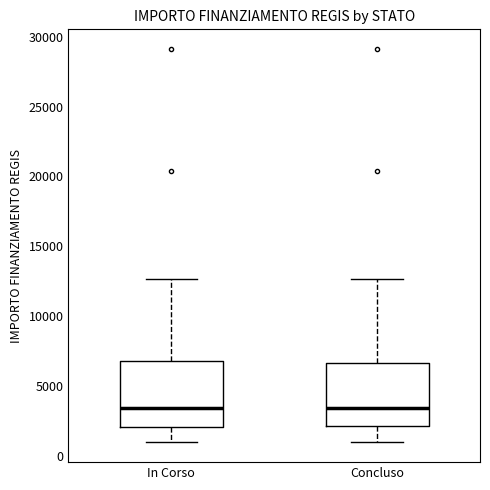

Reading left to right, read every box against the y-axis: the position of its median line, the range the box covers, and the ends of its whiskers. The values are not printed on the chart, so give them approximately, as read against the axis.

In Corso: median 3500, box 2000 to 7000, whiskers 1000 to 12500
Concluso: median 3500, box 2000 to 6500, whiskers 1000 to 12500